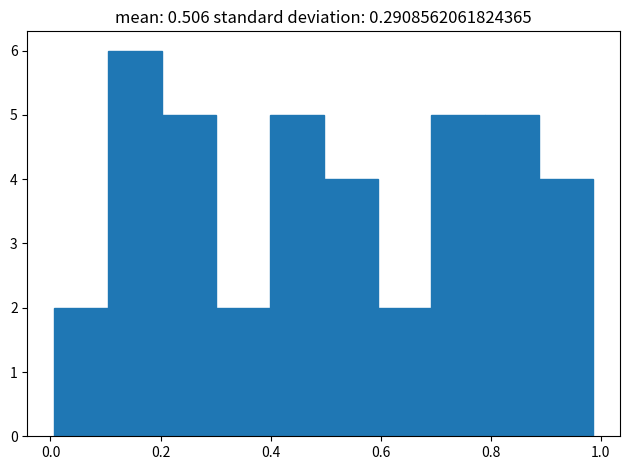

How tall is the bar that spans 0.10 to 0.20 on the x-axis? Neither the bar edges nor the heights are printed on the chart, so give them approximately, as read against the axes.

6